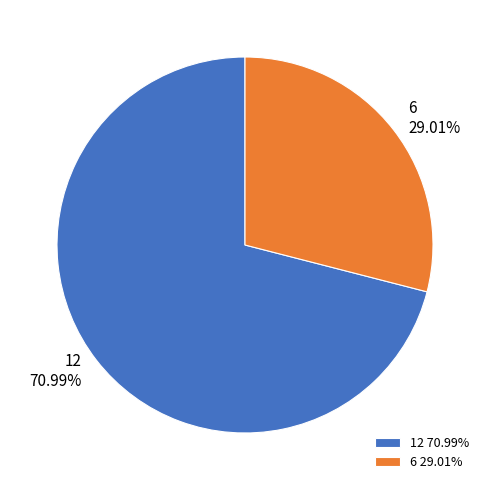

What percentage is the 6 slice, to the nearest percent?

29%